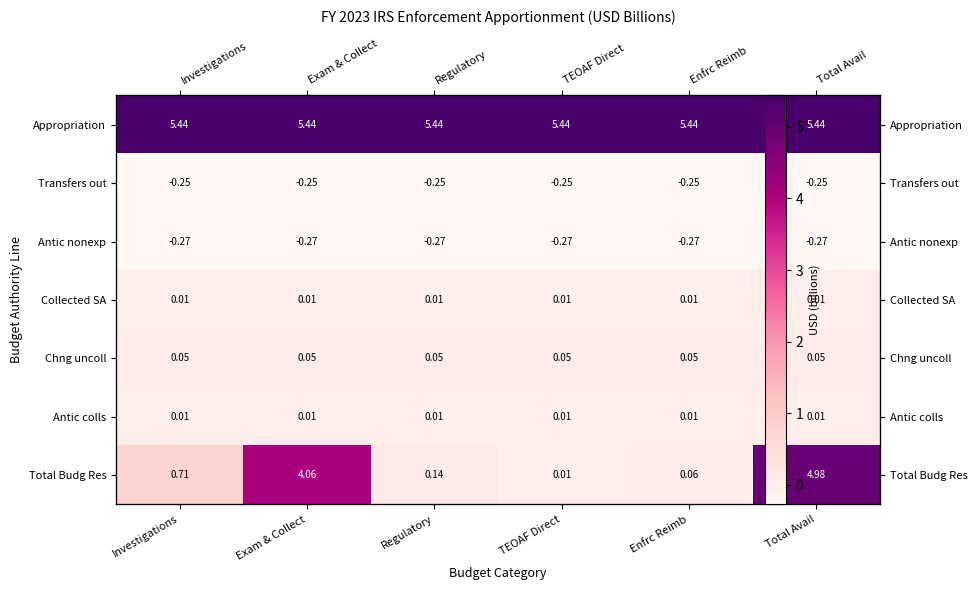

Which has a higher value, Total Avail or Enfrc Reimb?

Total Avail